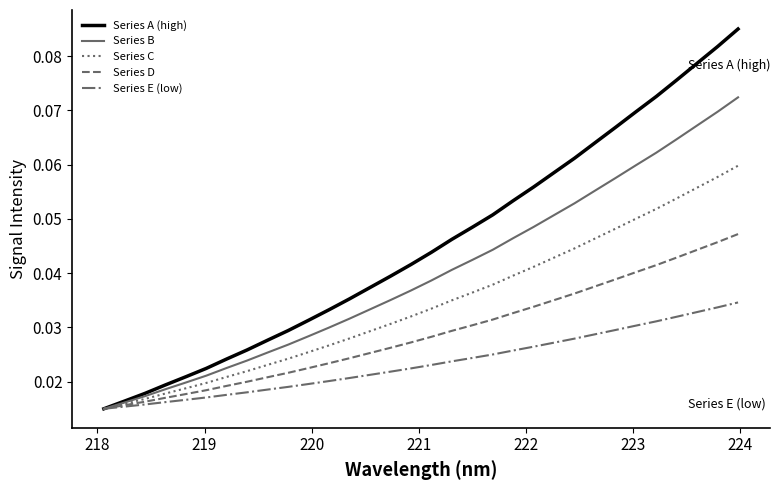

List the series in order of their overall mean, lowest first.

Series E (low), Series D, Series C, Series B, Series A (high)